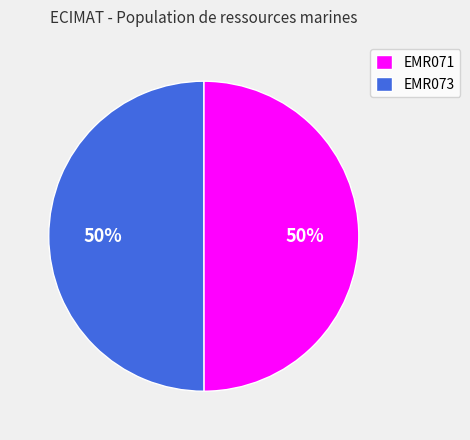

What percentage is the EMR073 slice, to the nearest percent?

50%